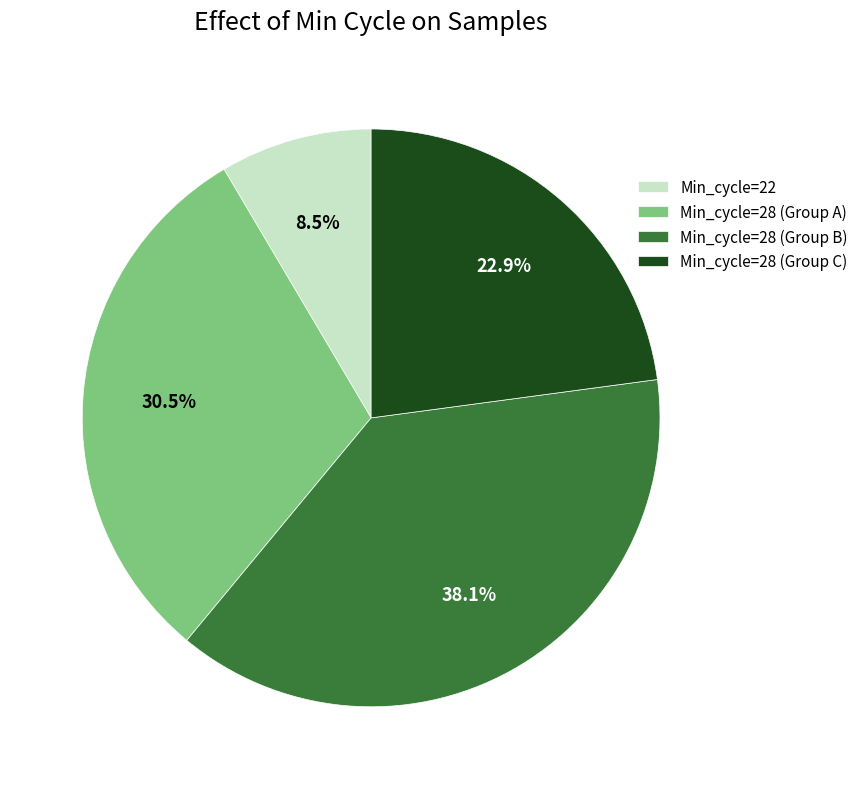

To the nearest percent, what is the average slice percentage?

25%